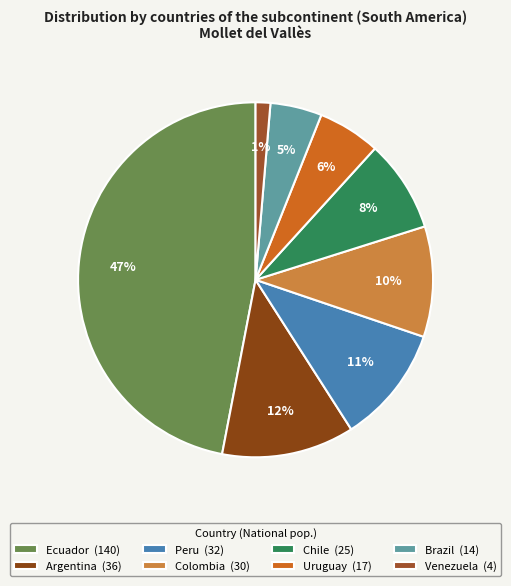

What percentage do Brazil and Venezuela together represent?

6.0%